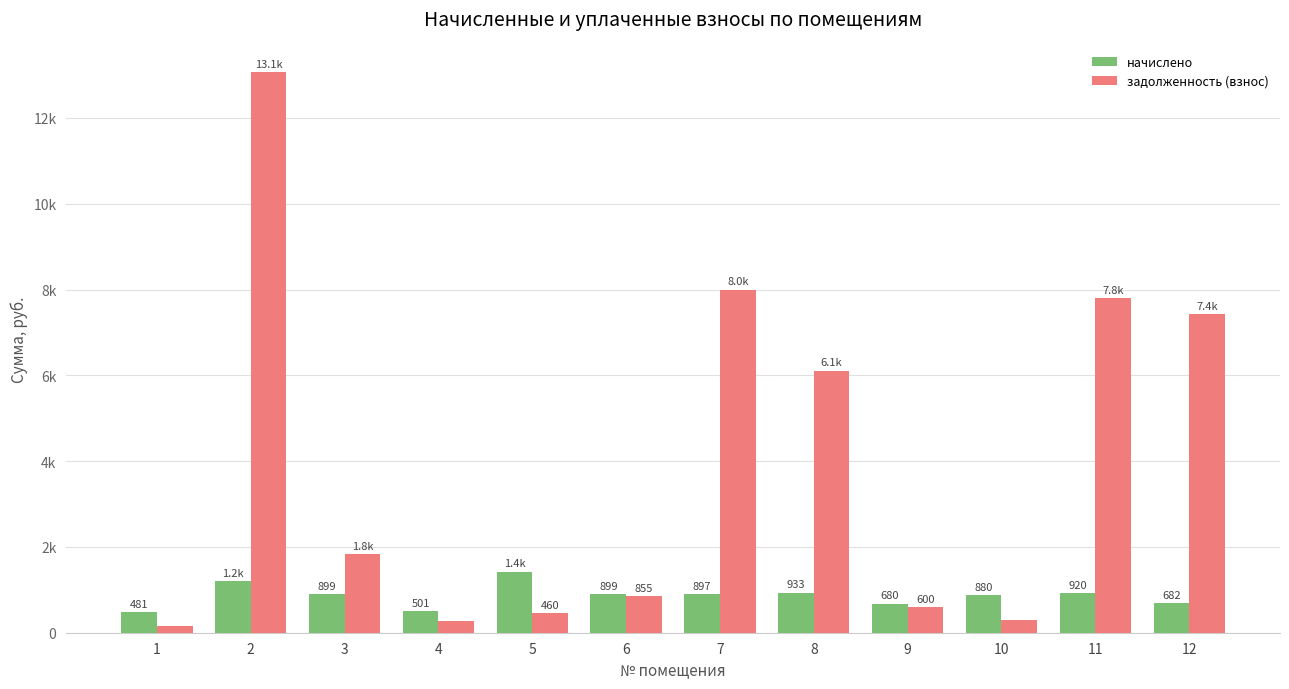

What are all the series names shown in the legend?

начислено, задолженность (взнос)